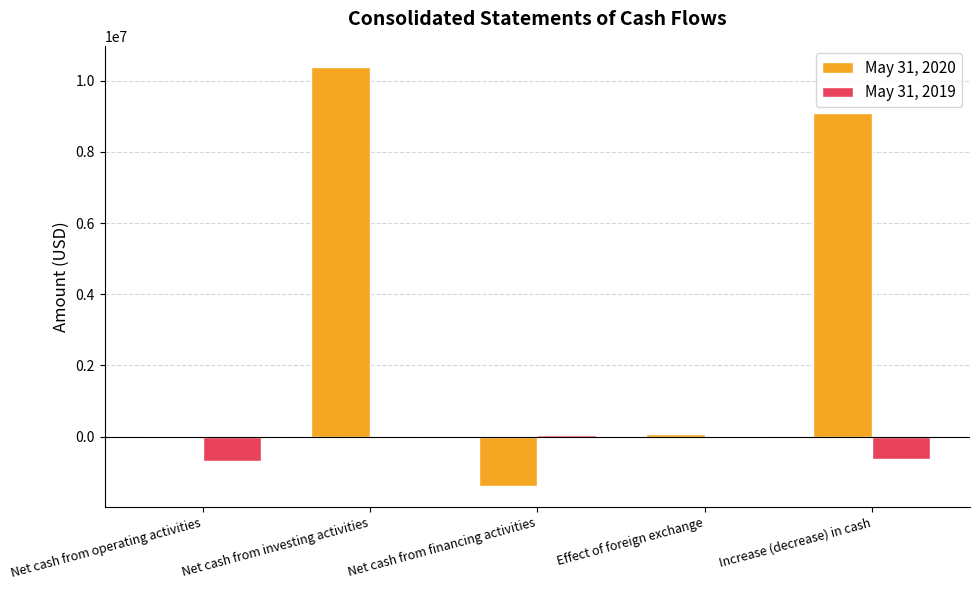

Is it true that May 31, 2019 equals -697653 at Net cash from operating activities?

True